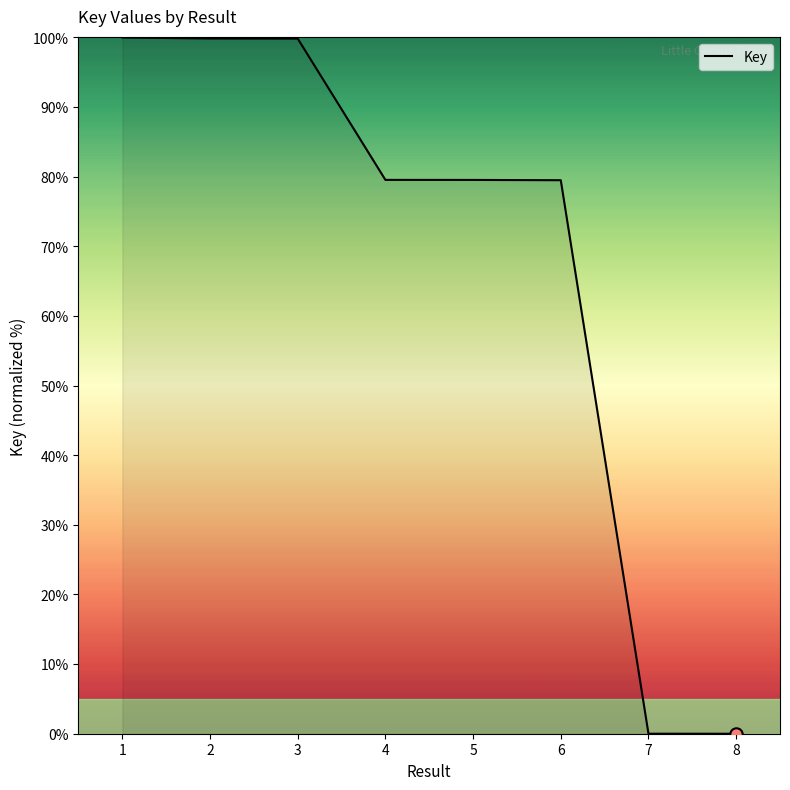

What is the ratio of the value at 3 to the value at 2?

1.0